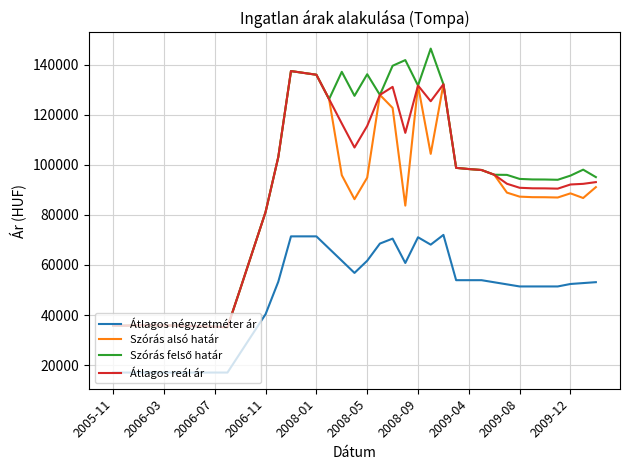

True or false: Átlagos négyzetméter ár and Szórás alsó határ intersect in this chart.

False